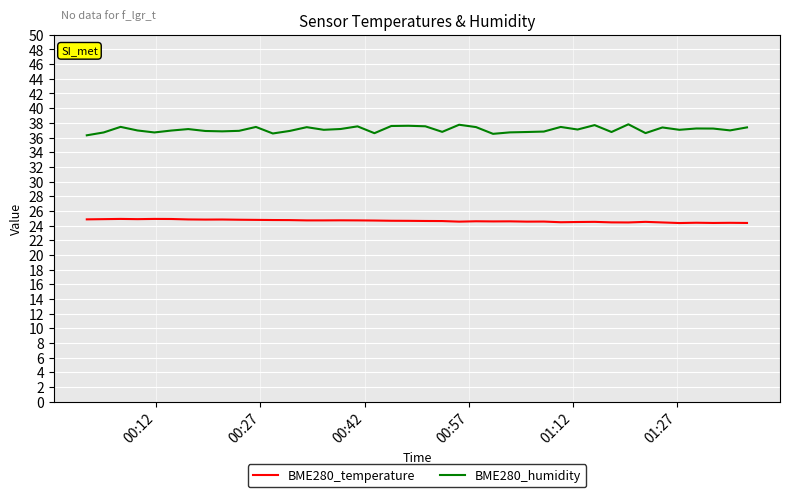

What is the difference between the maximum and minimum values in the BME280_humidity series?

1.5